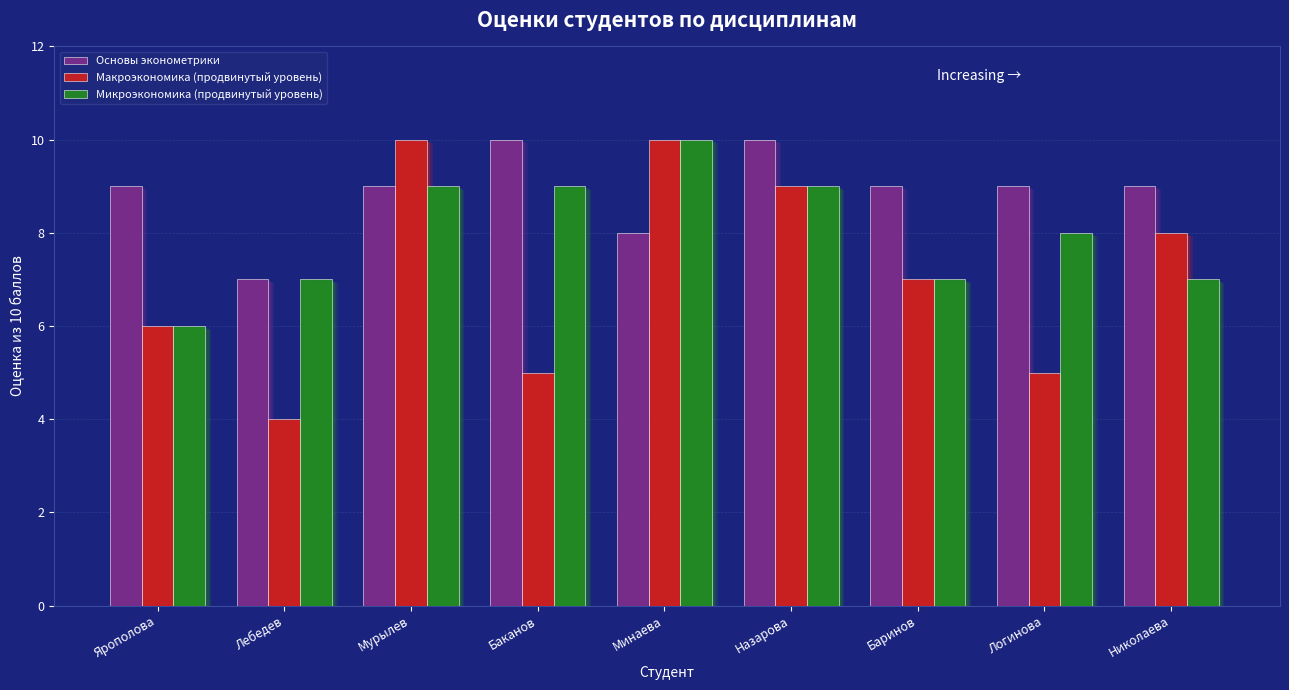

Reading right to left, list all the values displayed in this chart.

Основы эконометрики: Николаева=9	Логинова=9	Баринов=9	Назарова=10	Минаева=8	Баканов=10	Мурылев=9	Лебедев=7	Ярополова=9
Макроэкономика (продвинутый уровень): Николаева=8	Логинова=5	Баринов=7	Назарова=9	Минаева=10	Баканов=5	Мурылев=10	Лебедев=4	Ярополова=6
Микроэкономика (продвинутый уровень): Николаева=7	Логинова=8	Баринов=7	Назарова=9	Минаева=10	Баканов=9	Мурылев=9	Лебедев=7	Ярополова=6